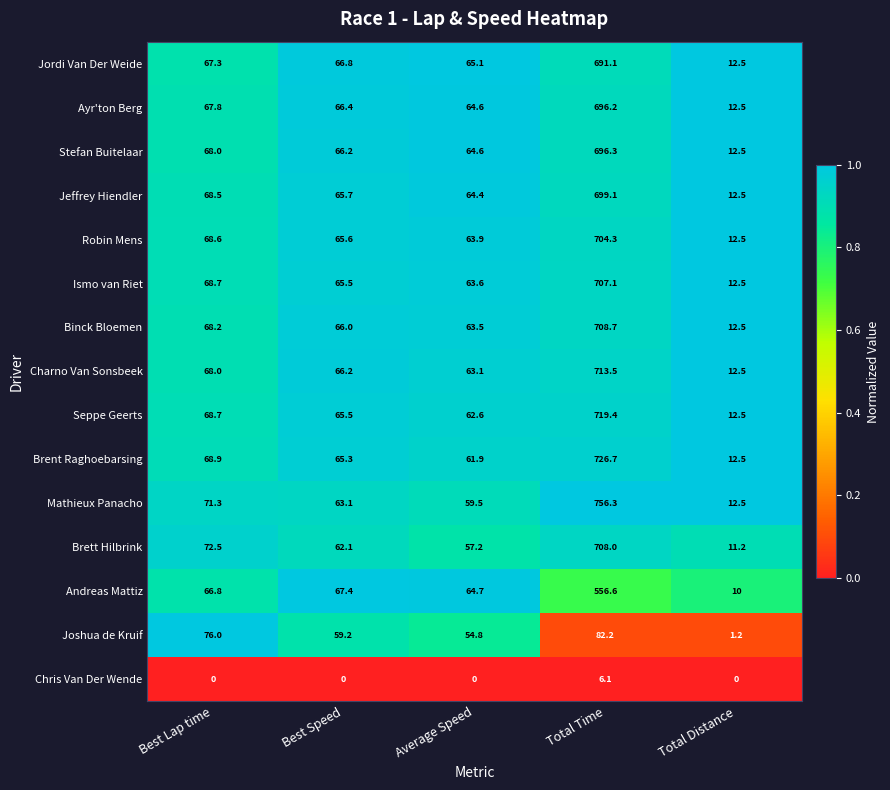

Which series has the widest spread of values?

Mathieux Panacho